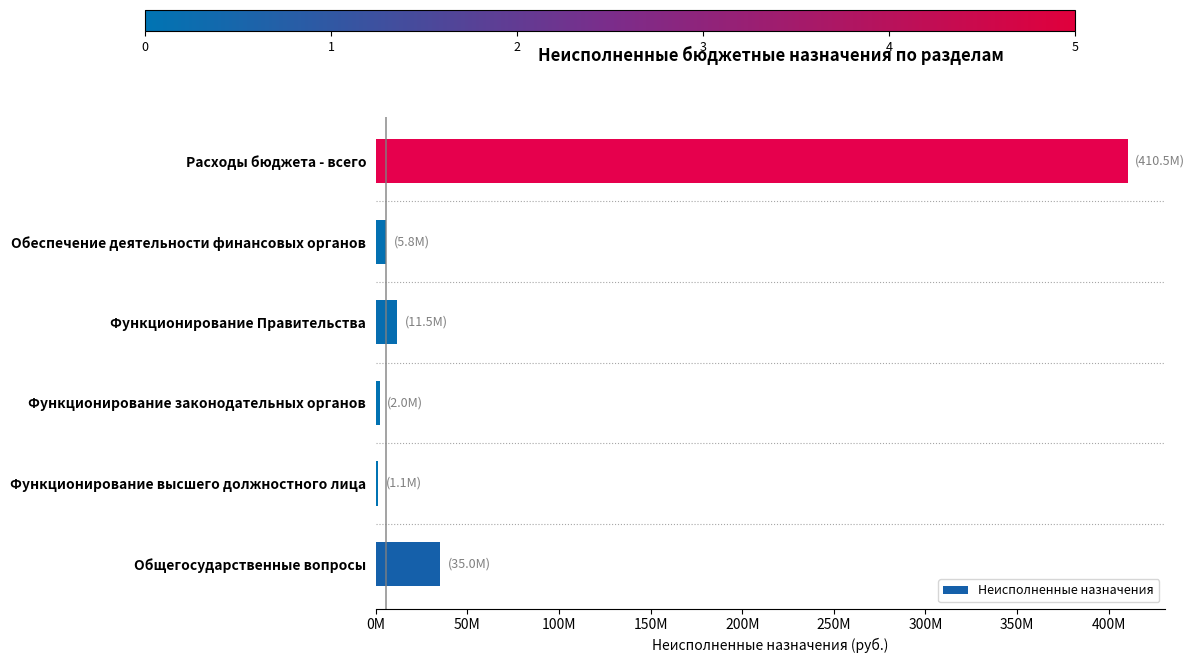

Are the bars horizontal?

Yes